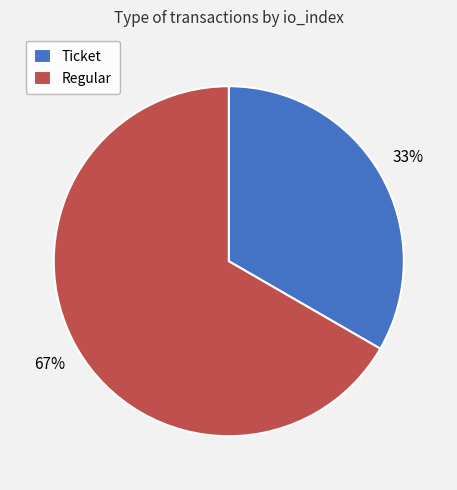

What percentage is the Regular slice, to the nearest percent?

67%